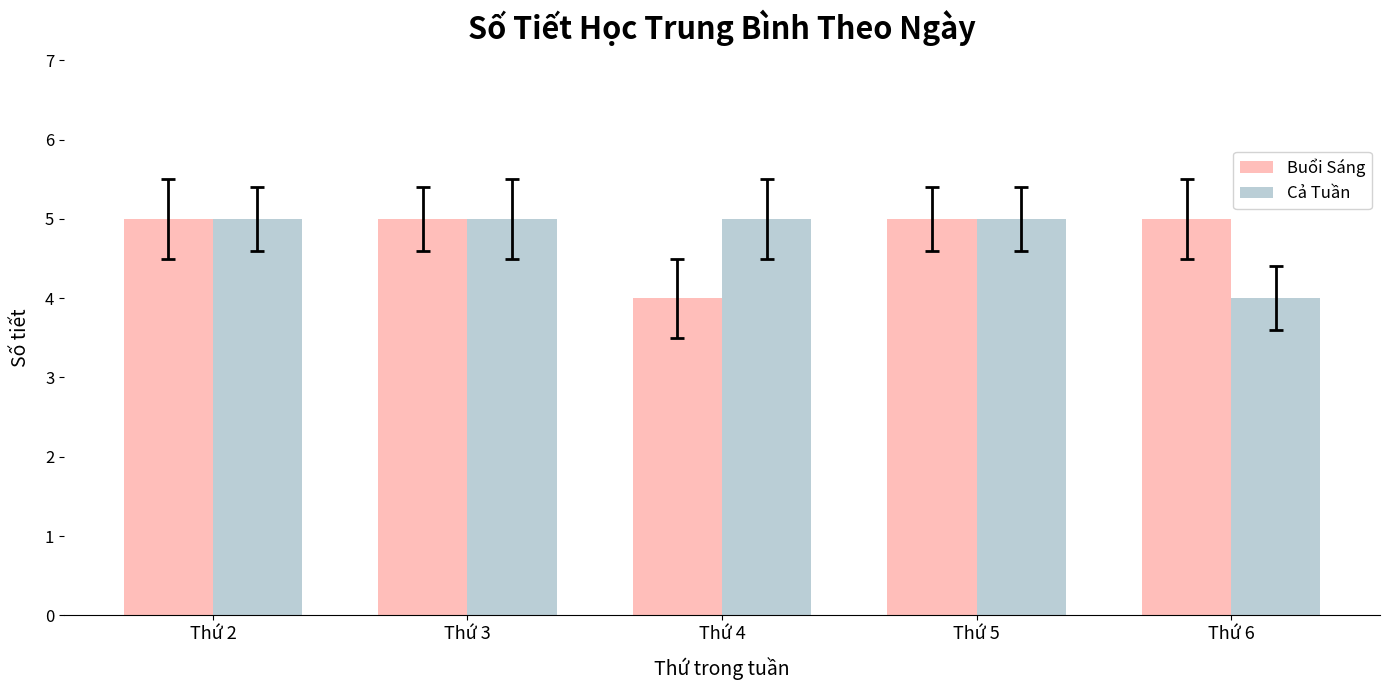

How many series are shown in this chart?

2